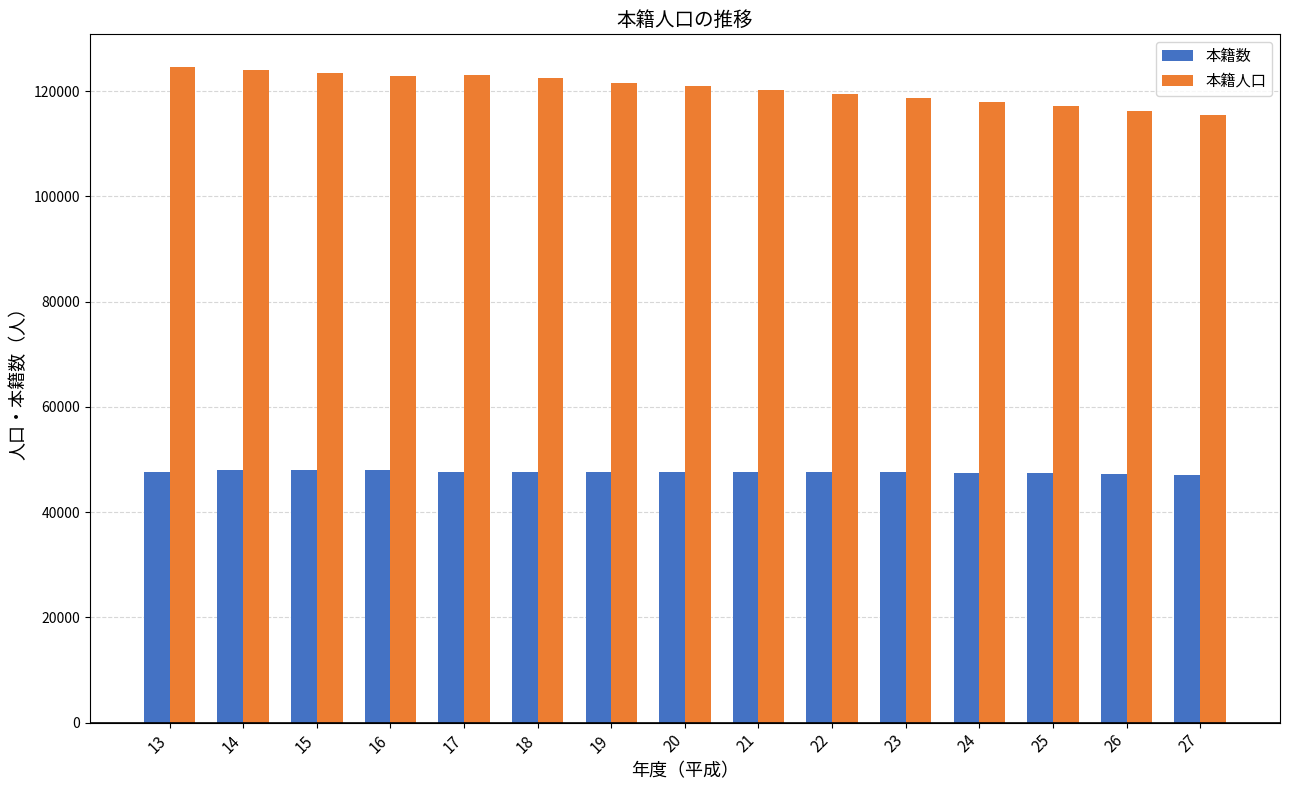

What is the minimum value for 本籍数?

47078